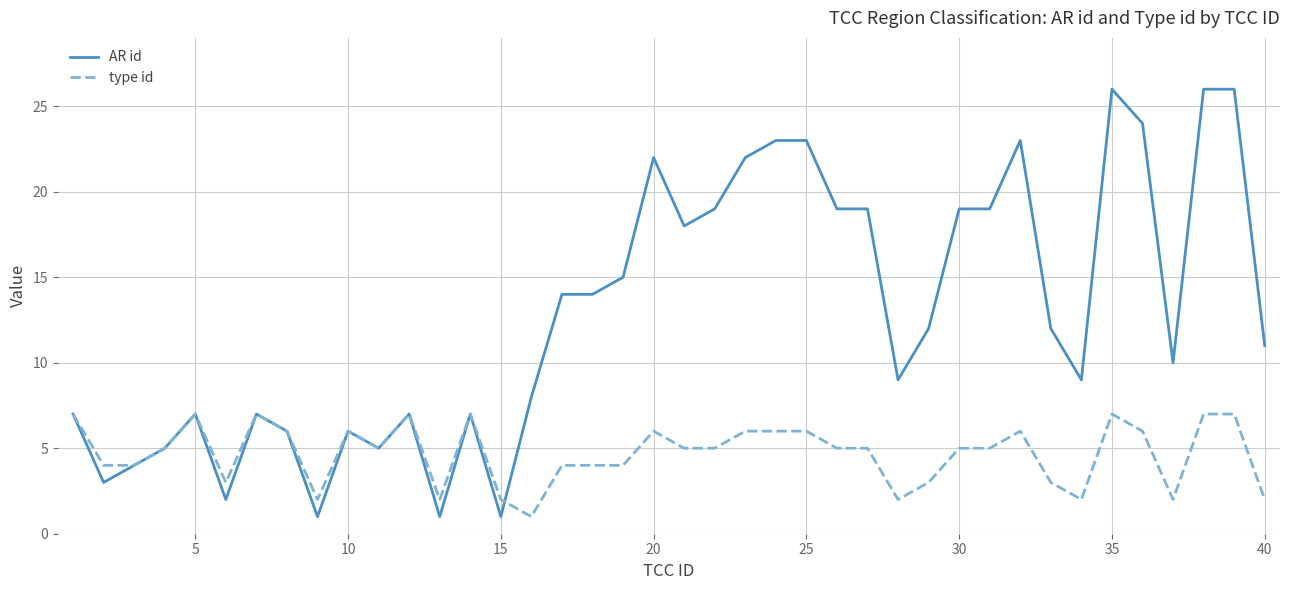

List the series in order of their peak value, lowest first.

type id, AR id